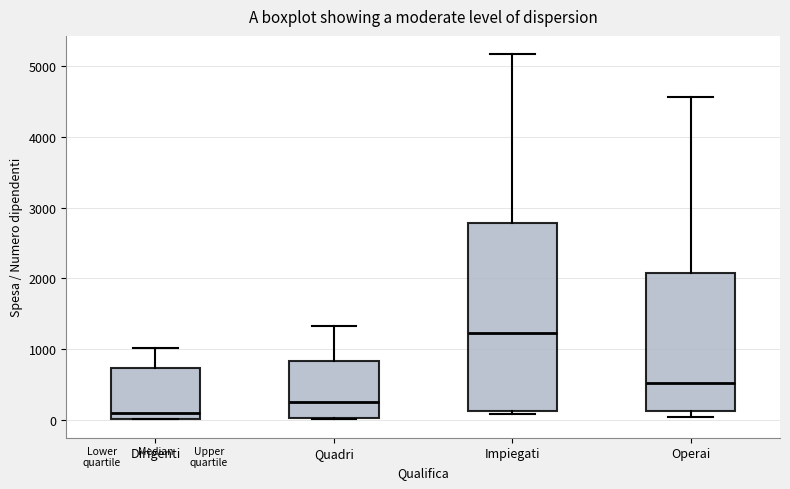

Which box is the tallest, from its lower edge to its upper edge?

Impiegati